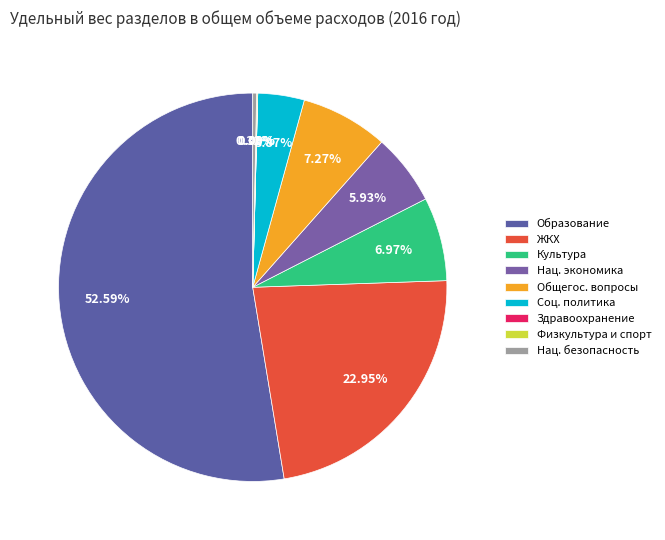

Which slice is the smallest?

Здравоохранение